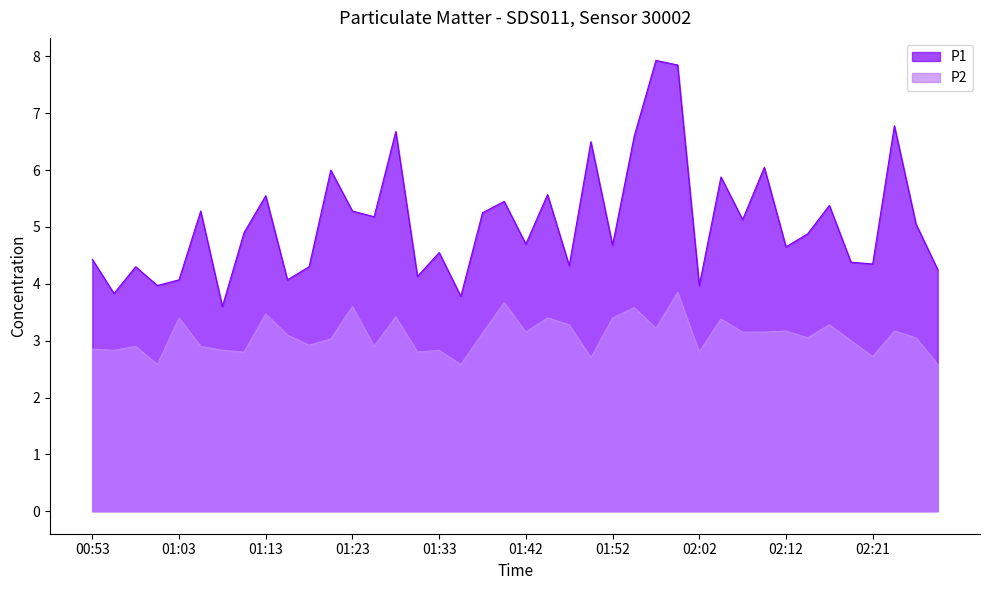

True or false: P2 and P1 intersect in this chart.

False